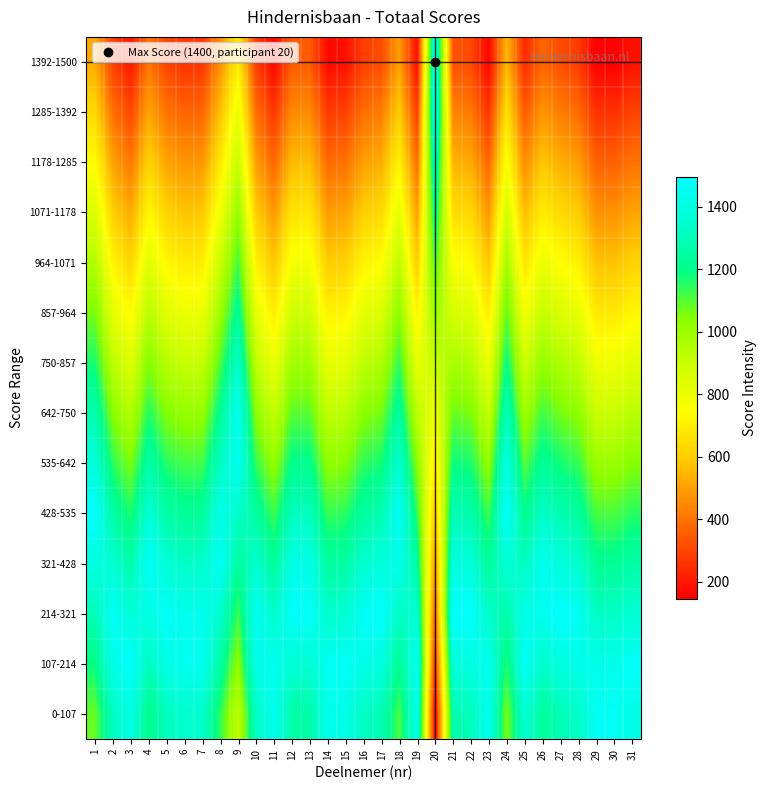

Rank the series at 29 from lowest to highest value.

1392-1500, 1285-1392, 1178-1285, 1071-1178, 964-1071, 857-964, 750-857, 642-750, 535-642, 428-535, 321-428, 214-321, 107-214, 0-107